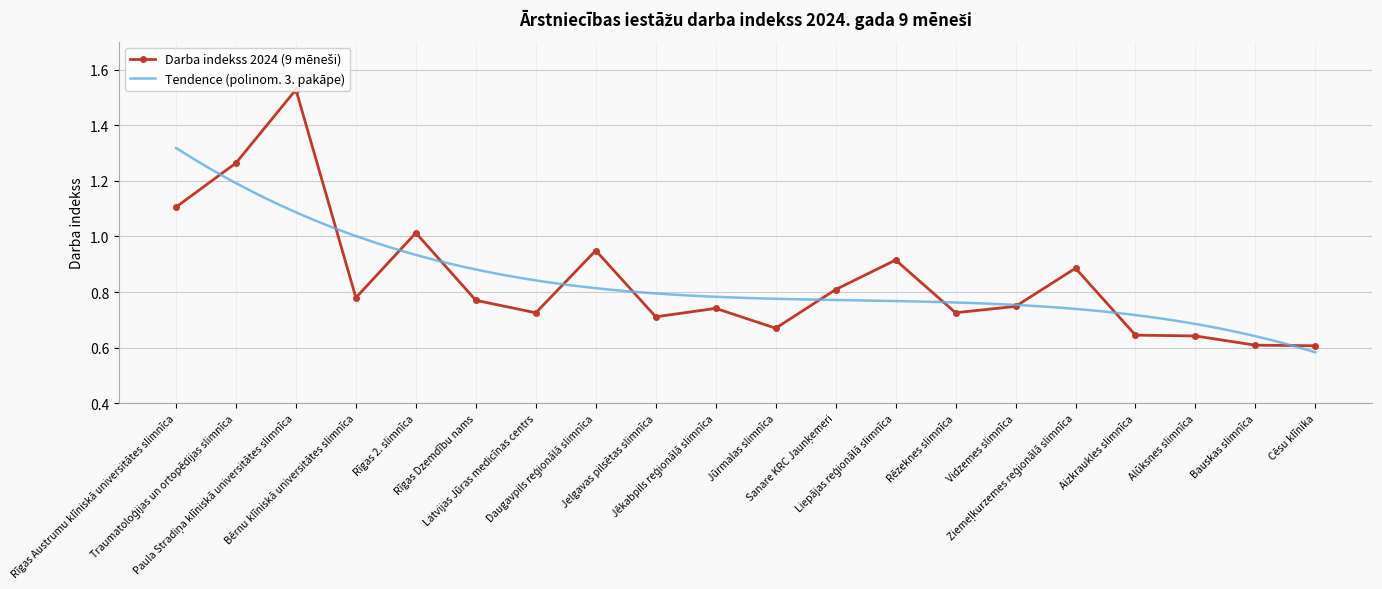

True or false: the data shows 0.6 at Aizkraukles slimnīca.

True